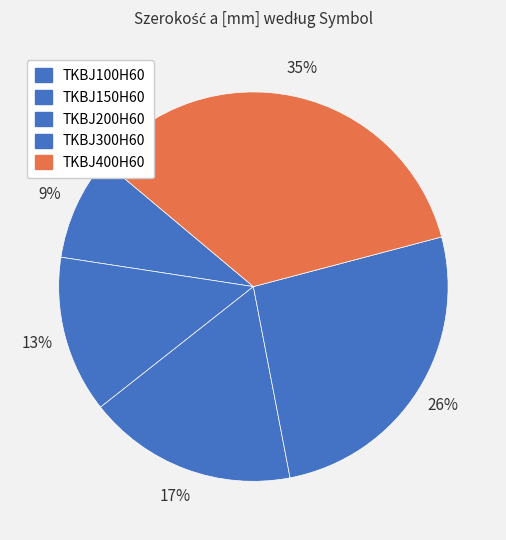

Count the number of slices in the pie.

5